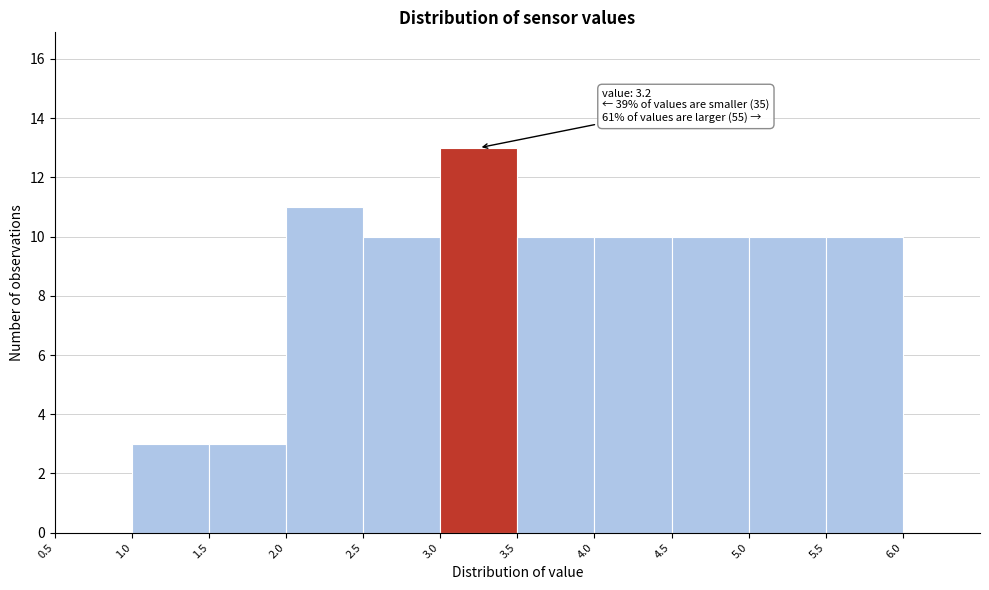

Over which range of the x-axis is the bar tallest?

3.0 to 3.5